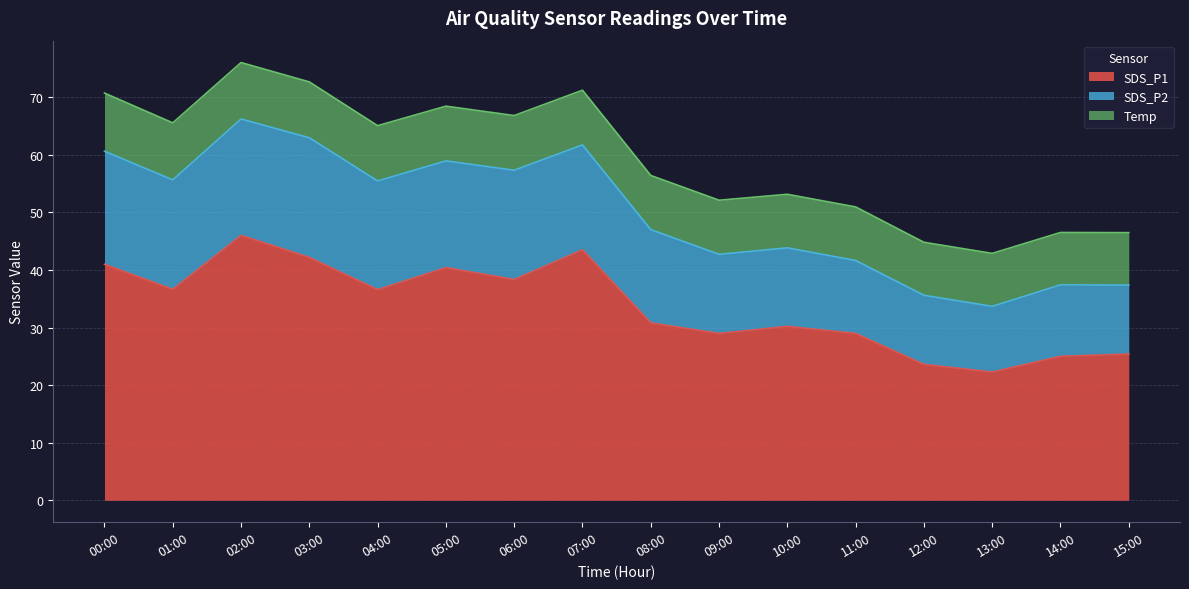

What is the value of the SDS_P2 point at the 10th from the left?

13.7